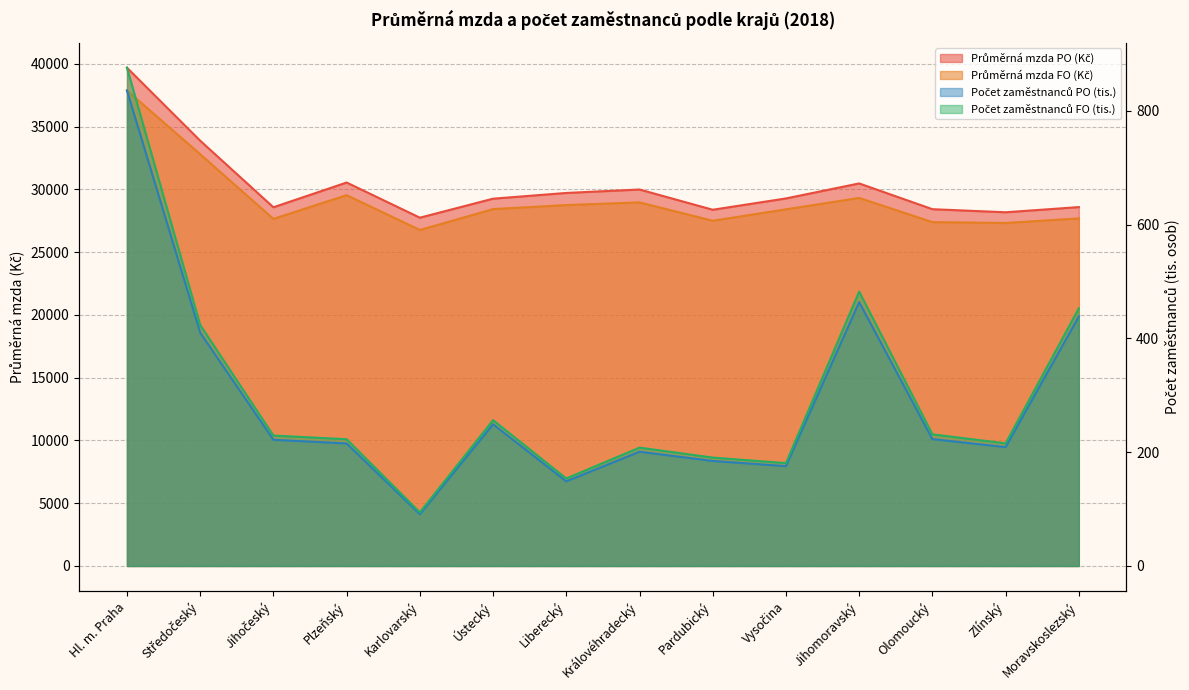

True or false: Počet zaměstnanců PO (tis.) and Počet zaměstnanců FO (tis.) cross at least once.

False